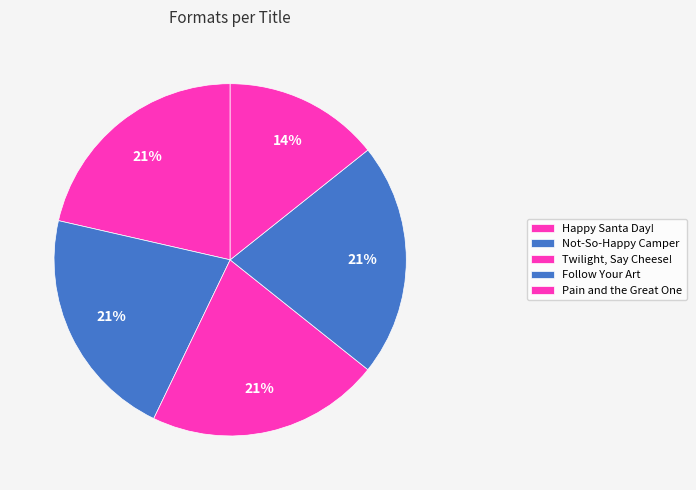

Which slice is the largest?

Happy Santa Day!